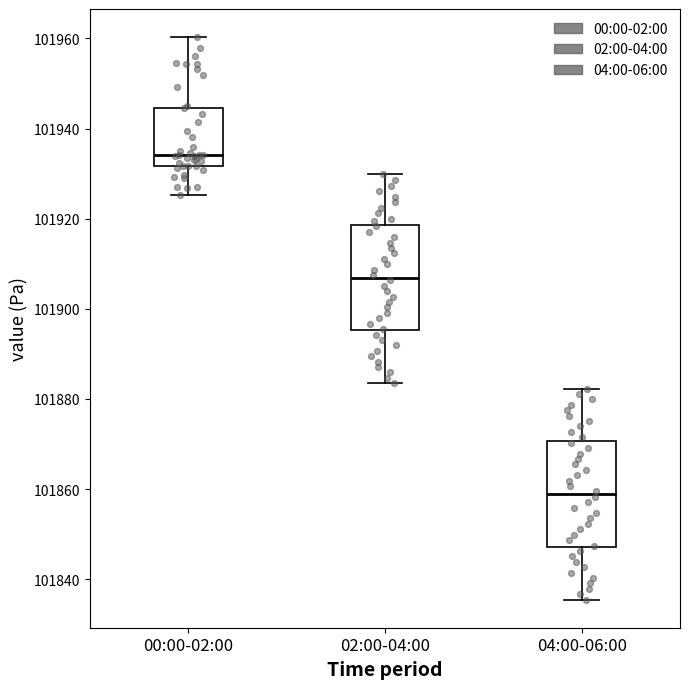

Which box's median line is the lowest?

04:00-06:00